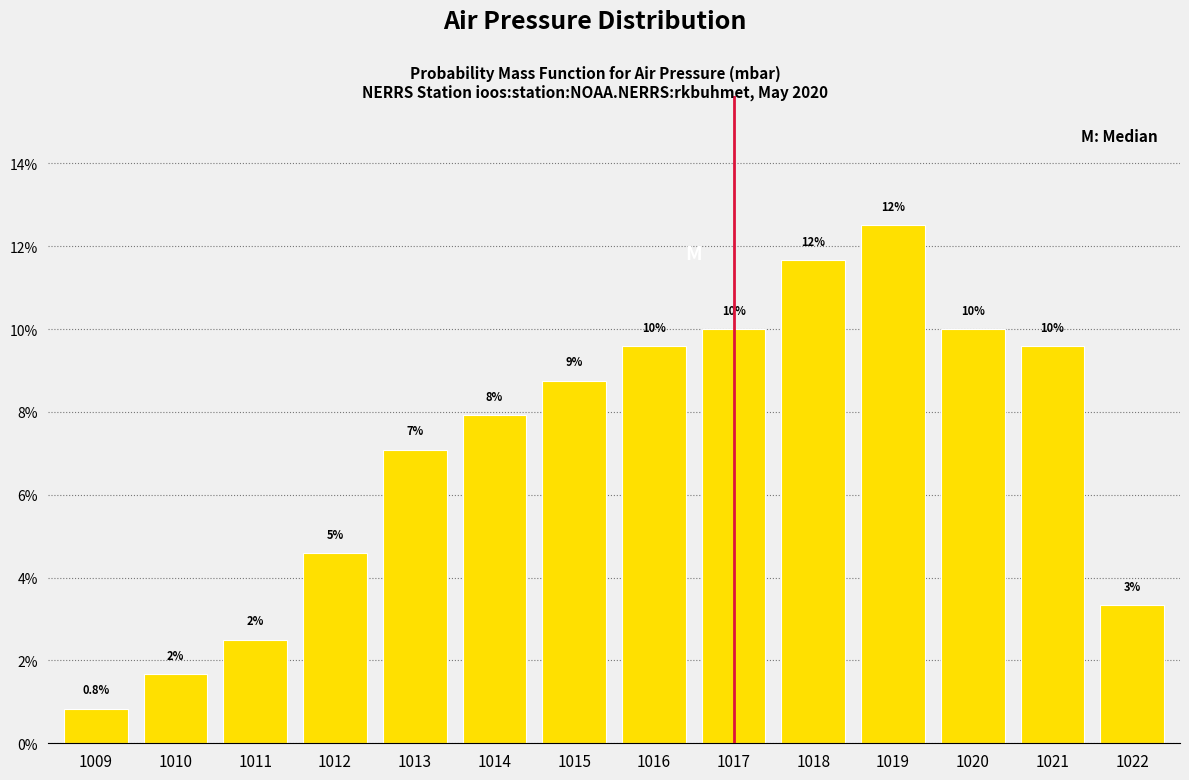

Are the bars horizontal?

No